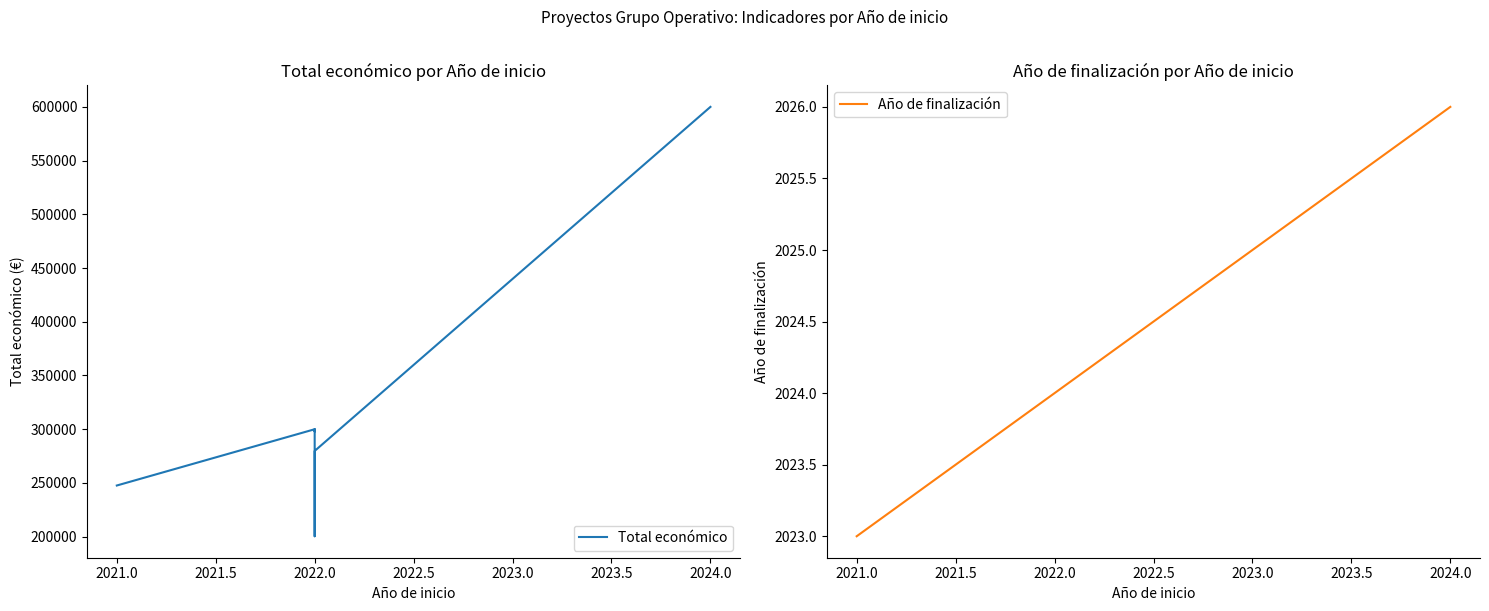

True or false: Año de finalización and Total económico intersect in this chart.

False